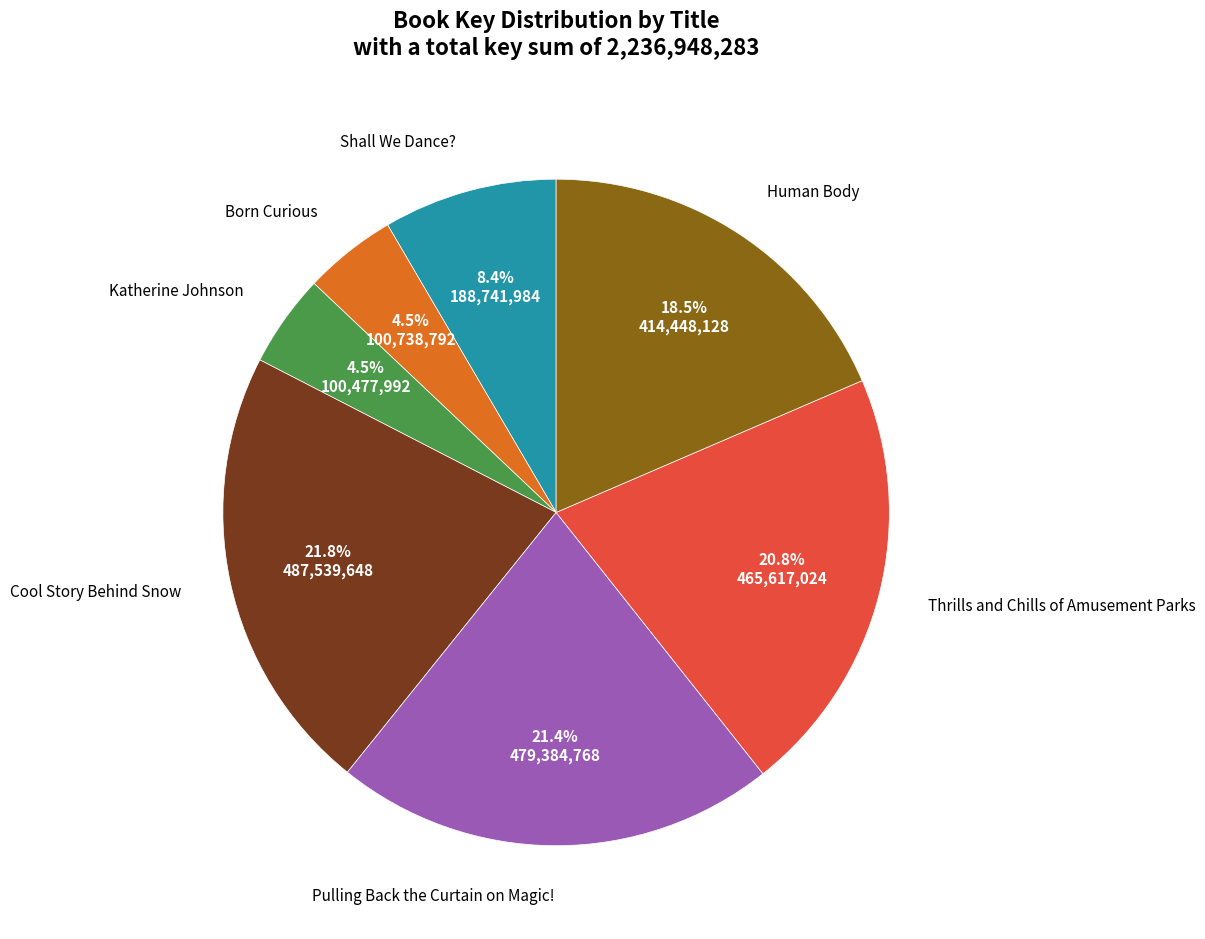

Does any single category account for the majority?

No